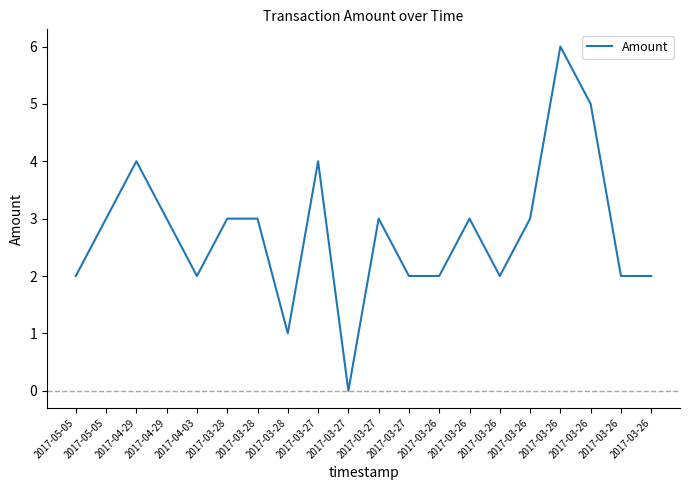

Is this an area chart (filled region under the line)?

No